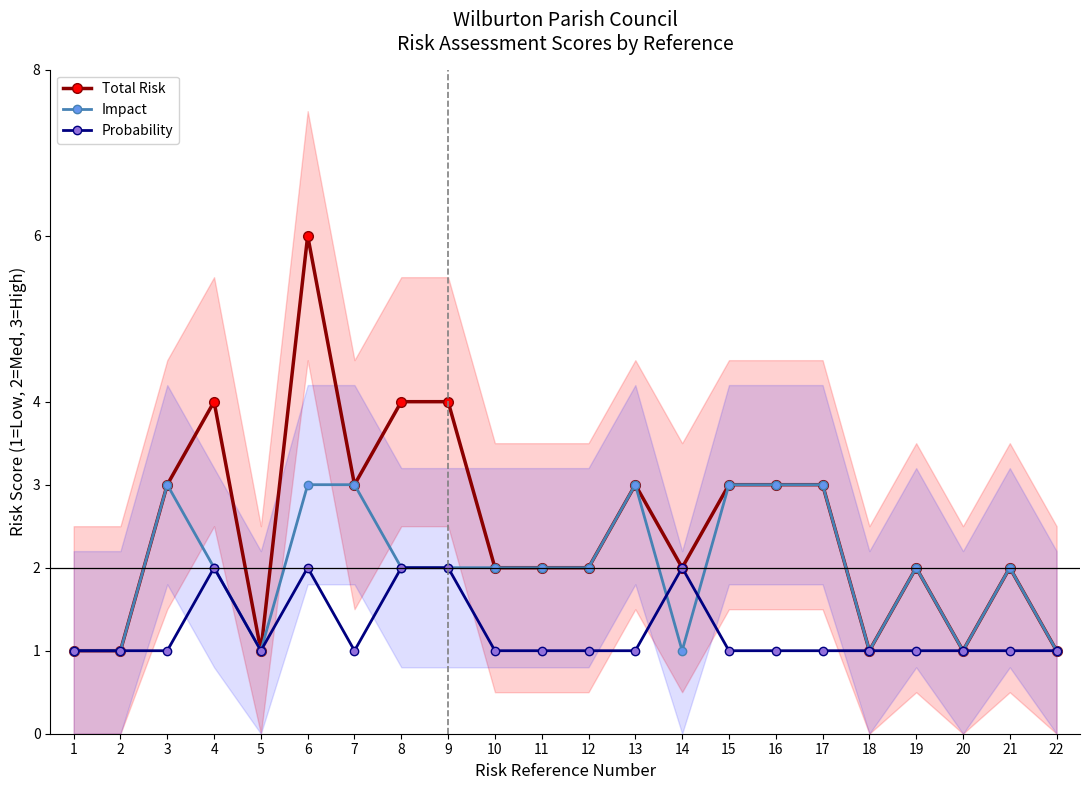

At which label does Impact reach its peak?

3